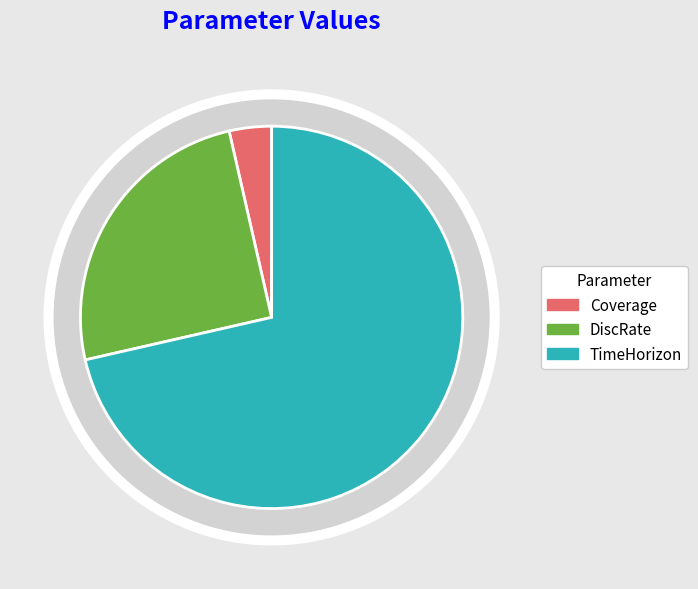

What is the change in value from Coverage to TimeHorizon?

+19